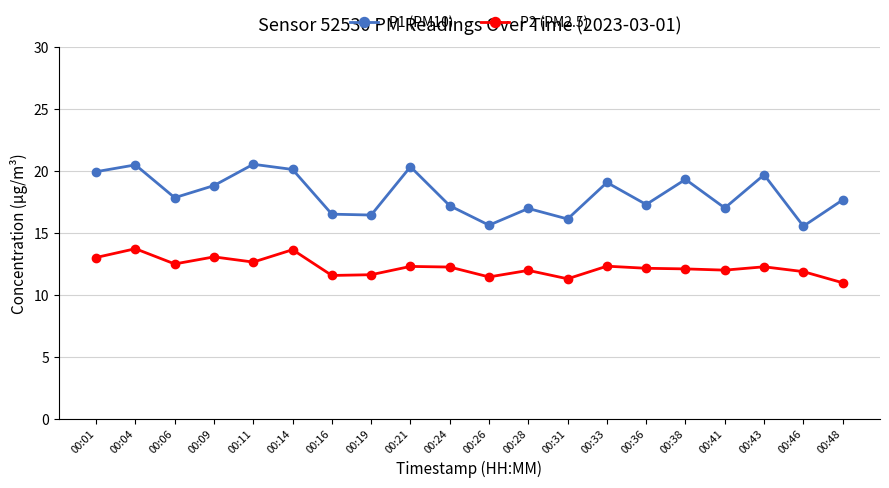

Which series has the widest spread of values?

P1 (PM10)